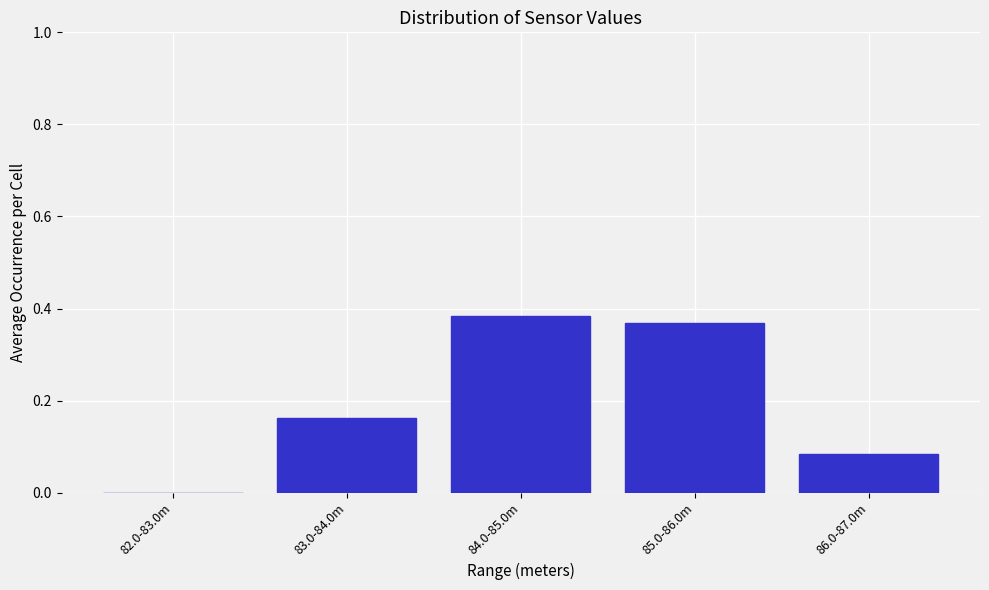

What is the sum of all values?

1.0